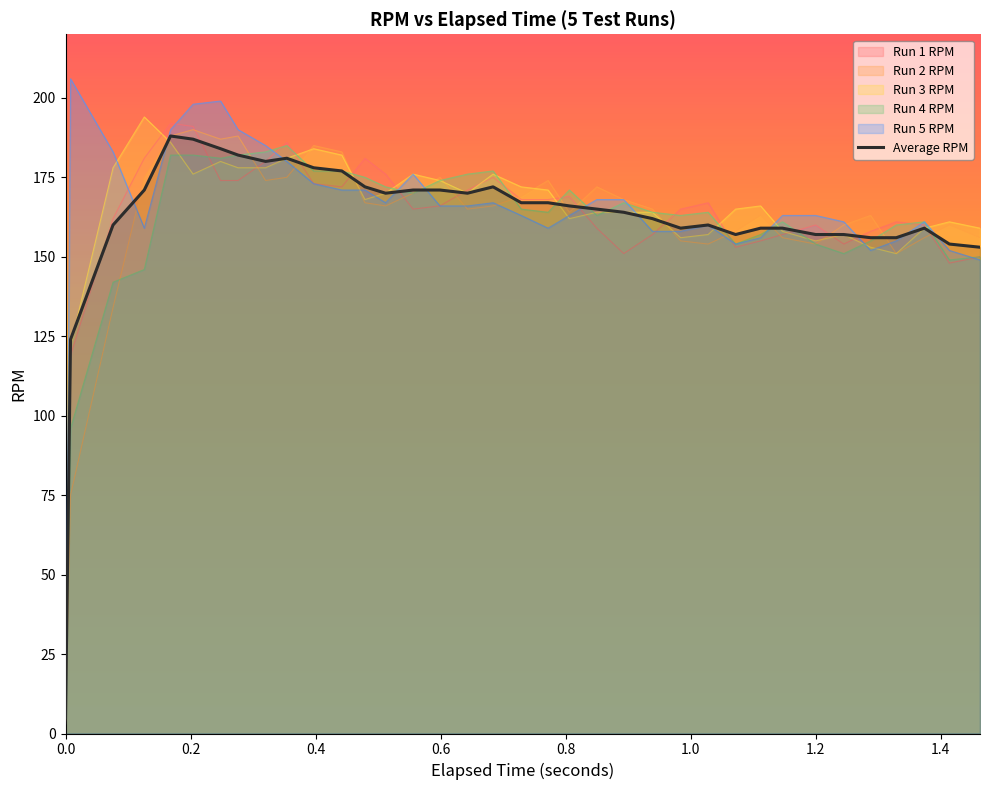

Which has a higher value, 1.329 or 0.204?

0.204